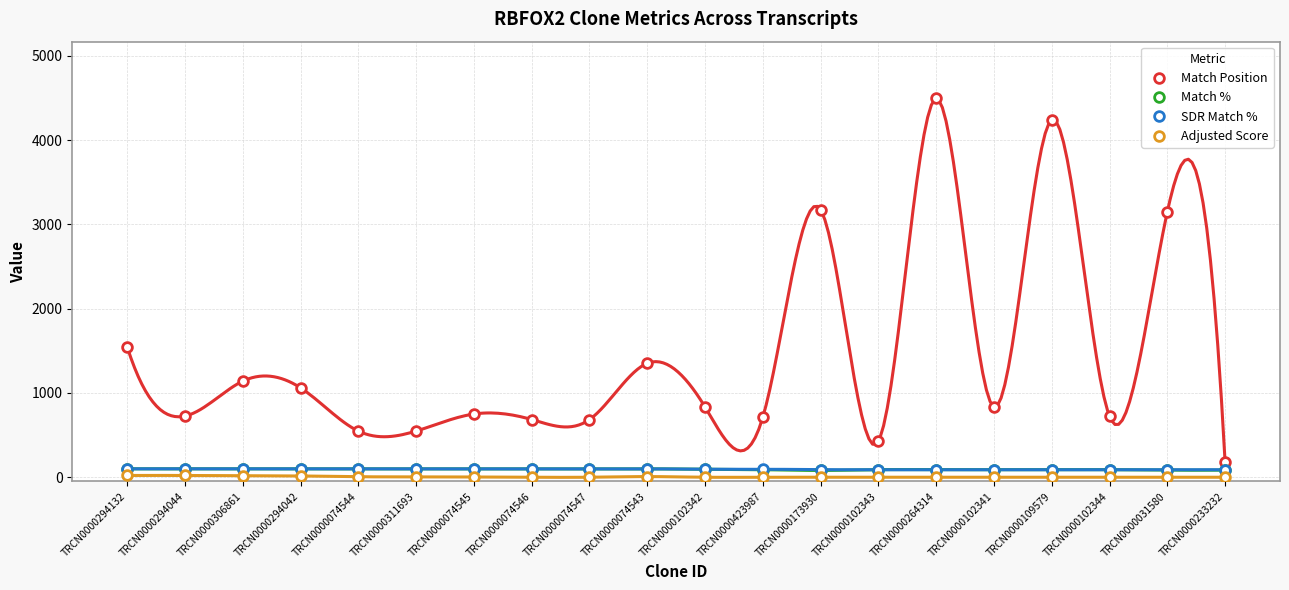

Is this an area chart (filled region under the line)?

No